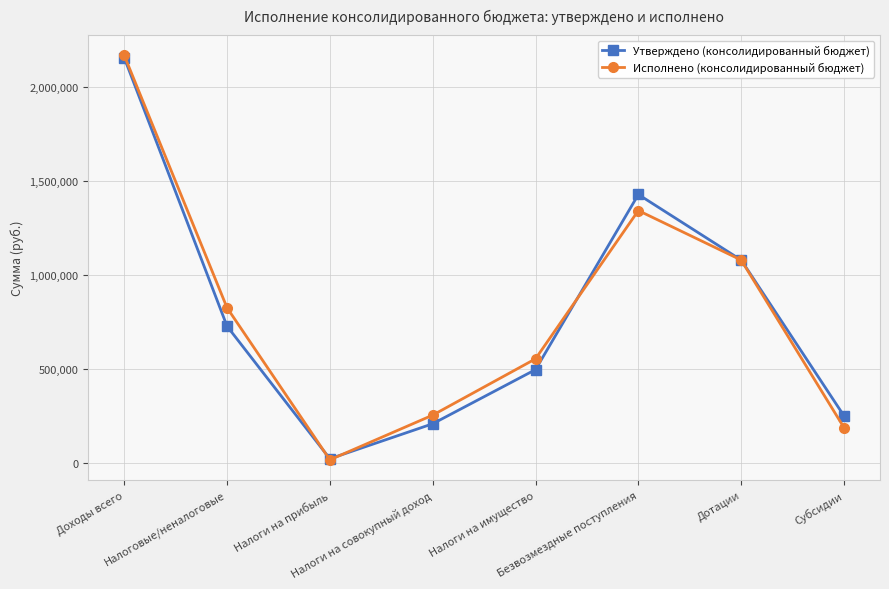

What is the maximum value shown in the chart?

2167478.5